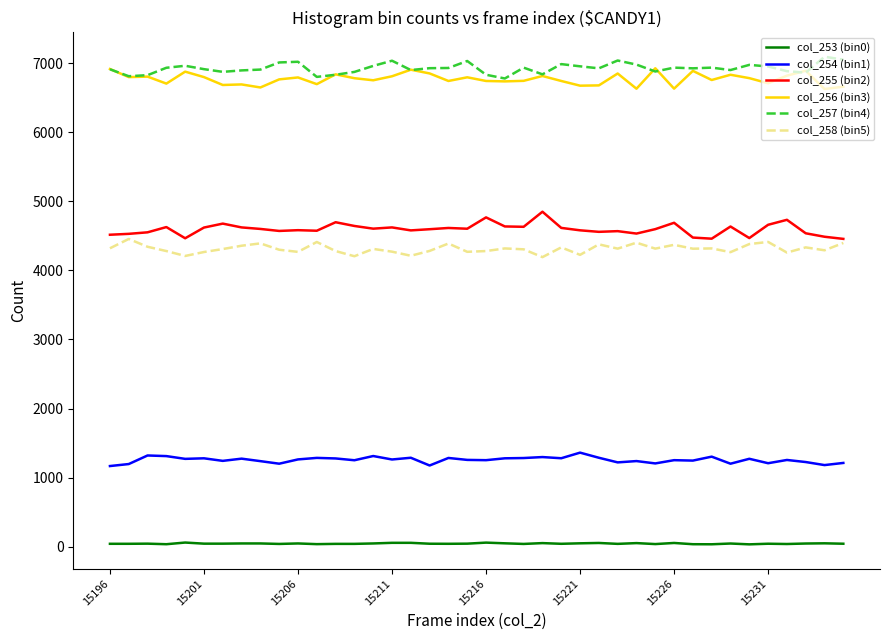

True or false: col_255 (bin2) and col_253 (bin0) intersect in this chart.

False